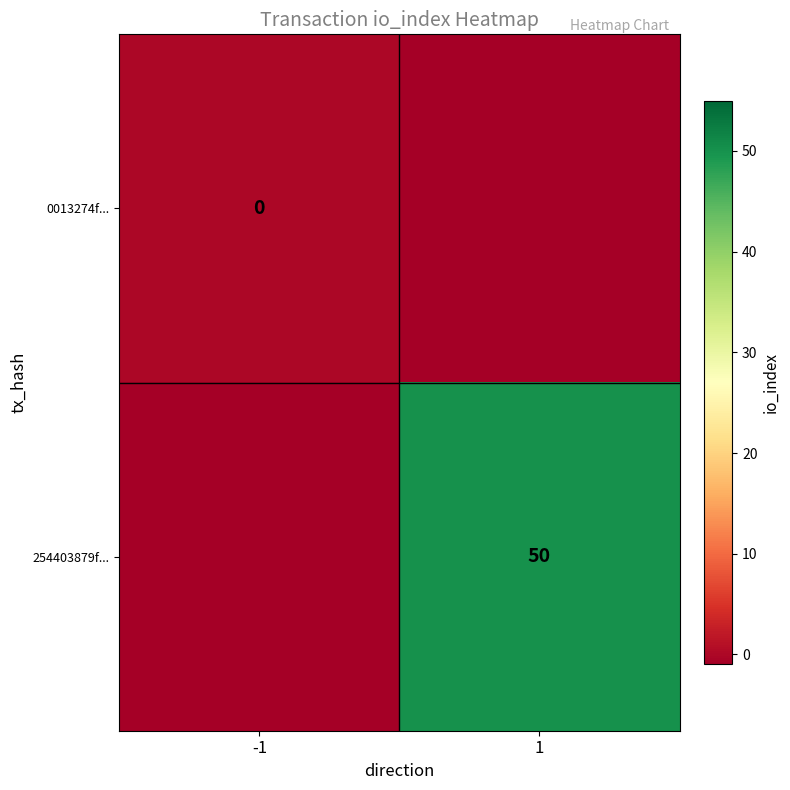

At which category is the sum across all series the highest?

1